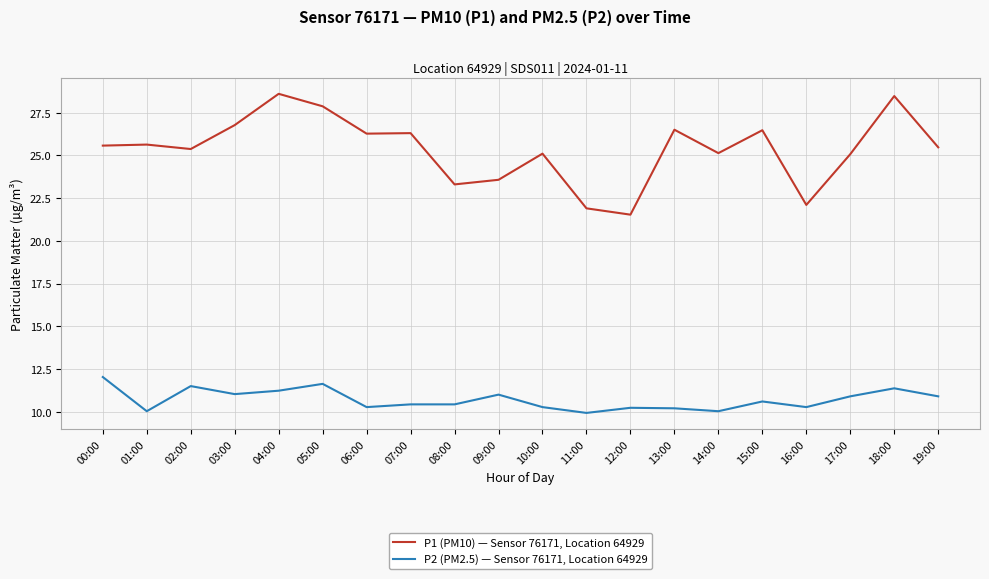

The P2 (PM2.5) — Sensor 76171, Location 64929 series shows 10.4 at 07:00. True or false?

True